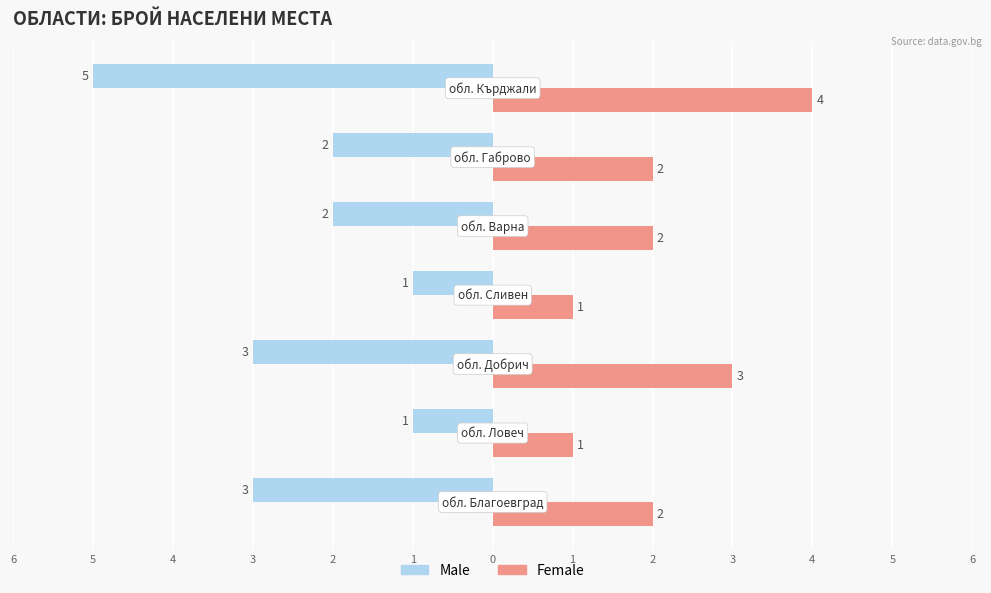

What are all the series names shown in the legend?

Male, Female